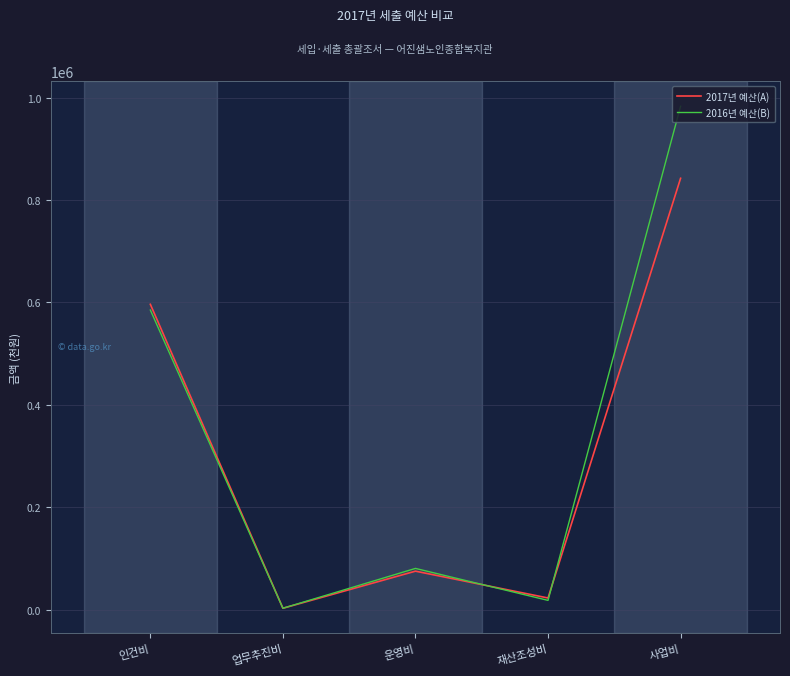

Which series has the largest total across all categories?

2016년 예산(B)